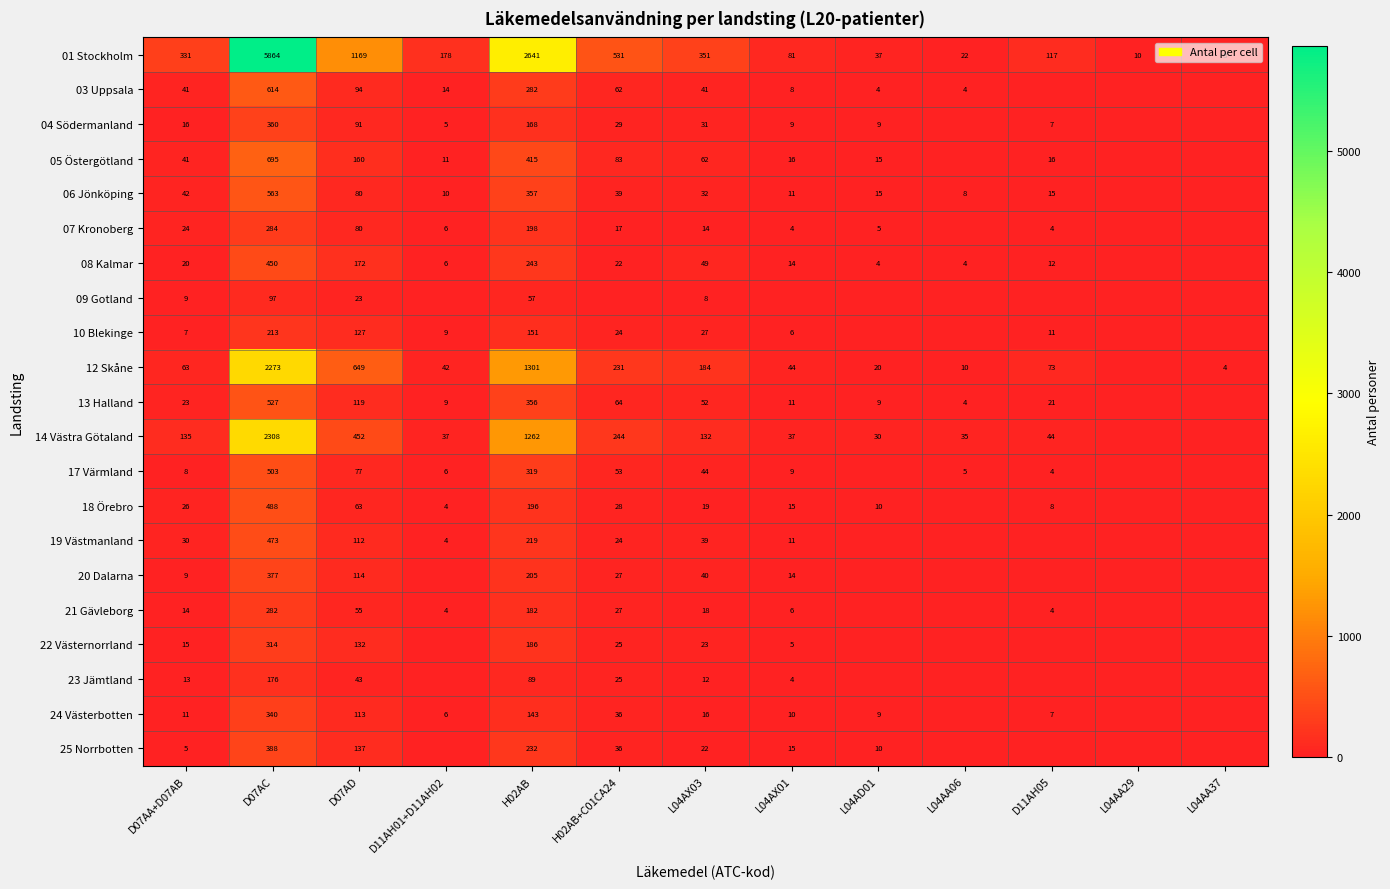

Count the number of data series in this chart.

21